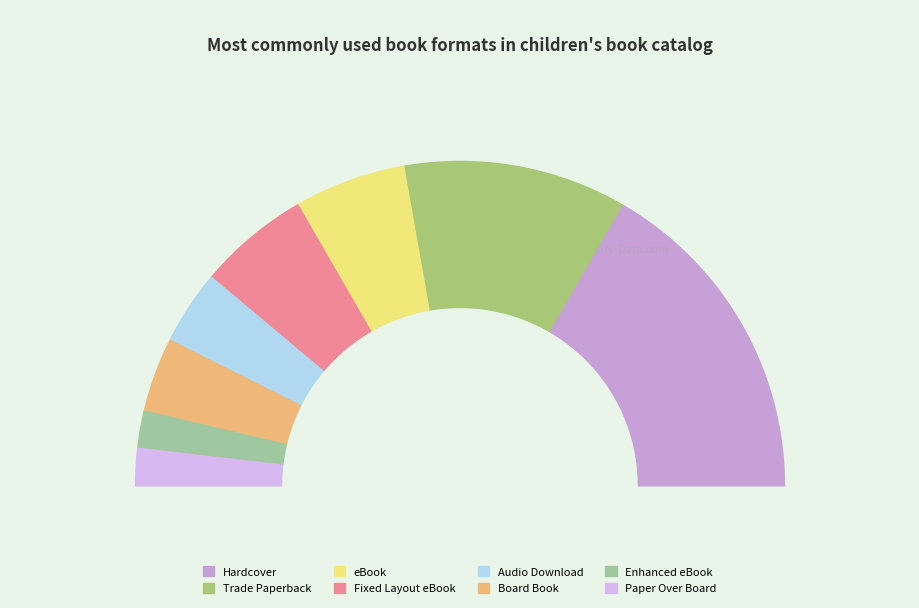

Does any single category account for the majority?

No